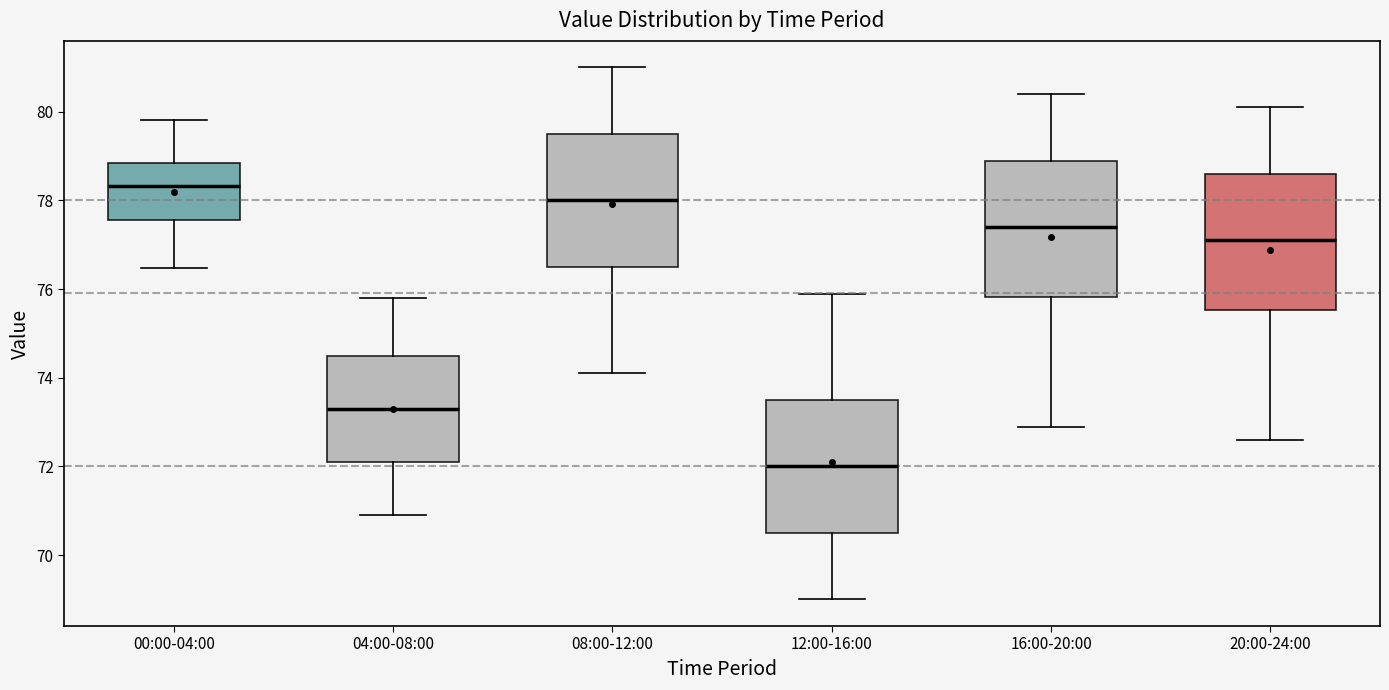

Which box has the highest median line?

00:00-04:00